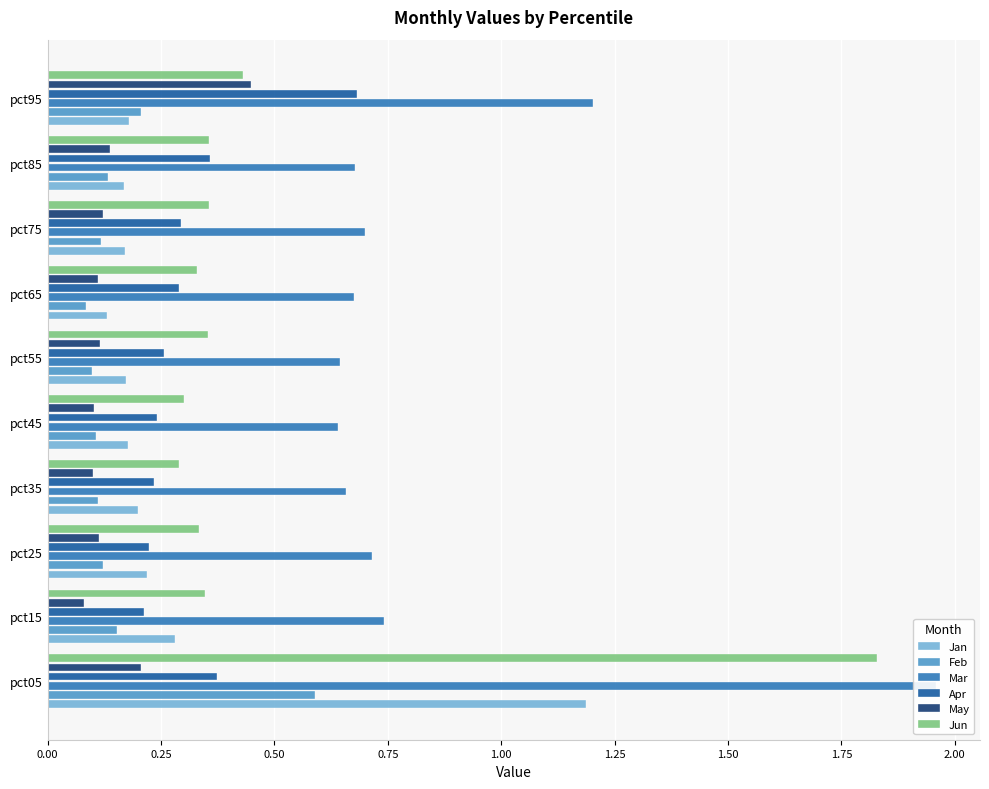

Which series changed the most between pct15 and pct75?

Jan